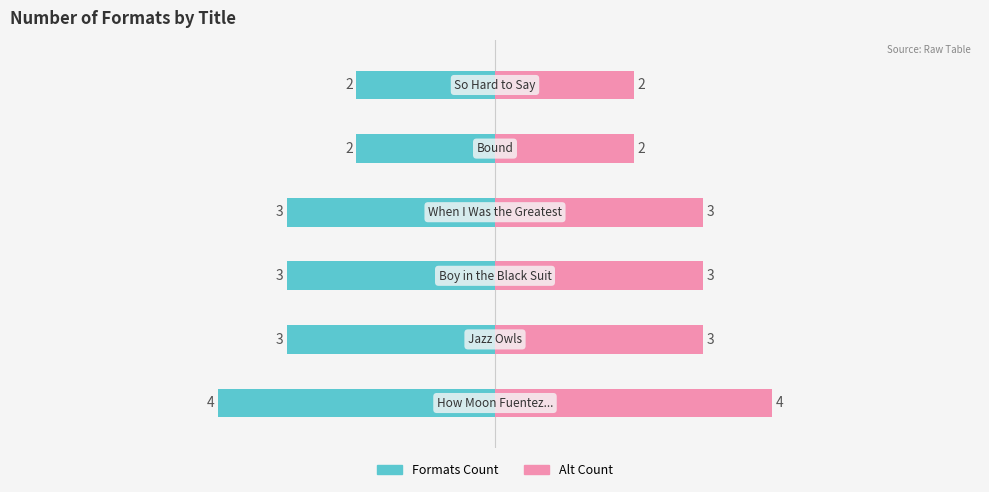

How many Formats (Right) values are between 2 and 3?

5